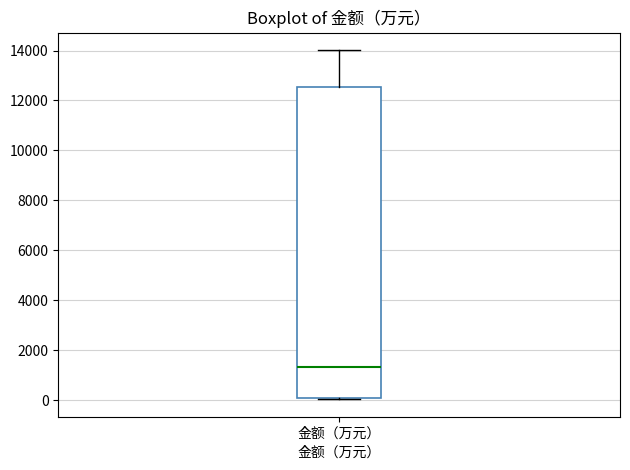

Where does the upper whisker of the box for 金额（万元） end on the y-axis? The values are not printed on the chart, so give them approximately, as read against the axis.

14000